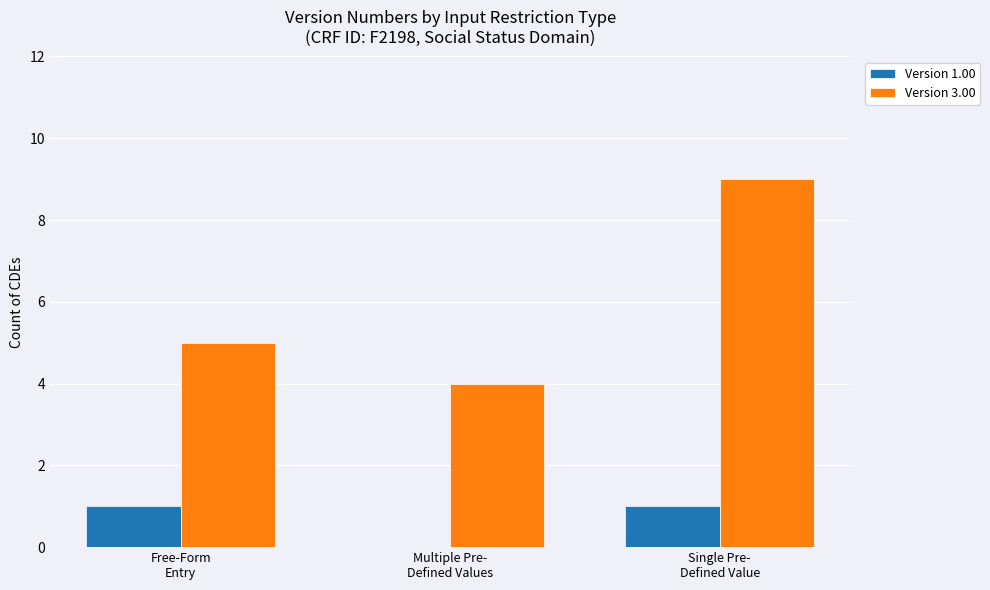

Which series has the largest total across all categories?

Version 3.00